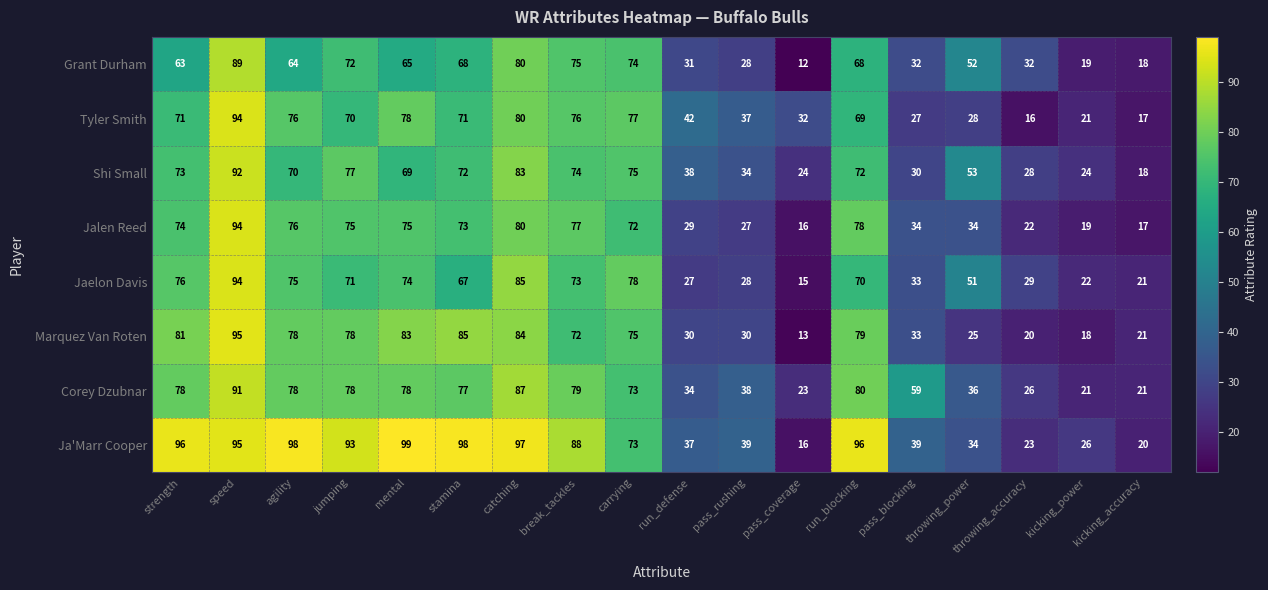

Is it true that Shi Small equals 26 at jumping?

False